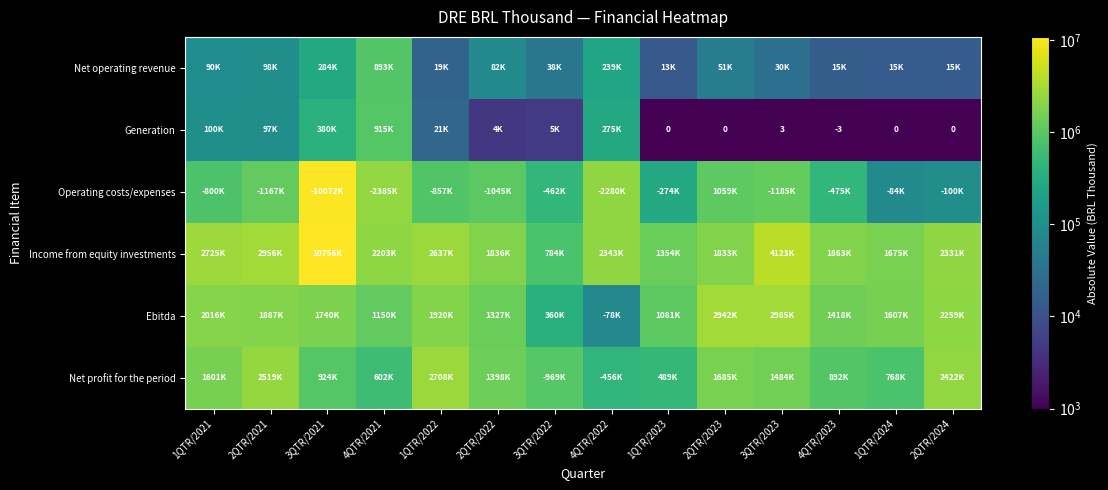

What is the total value across all series at 3QTR/2021?

24156596.0